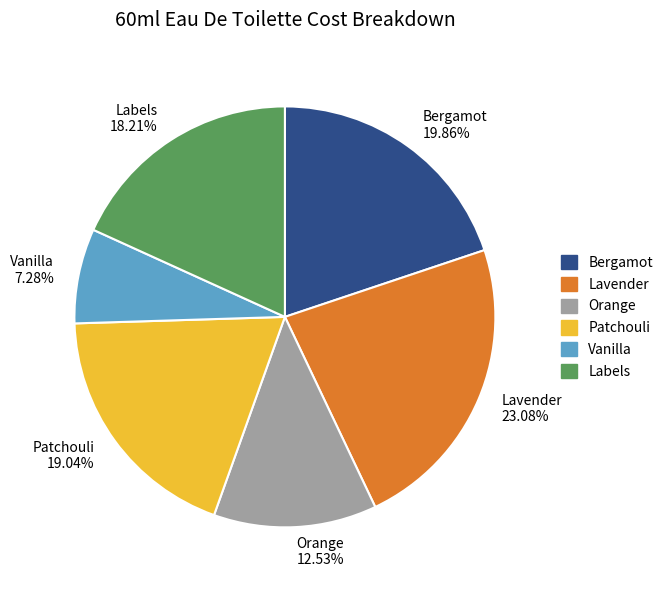

Between Bergamot and Labels, which is larger?

Bergamot